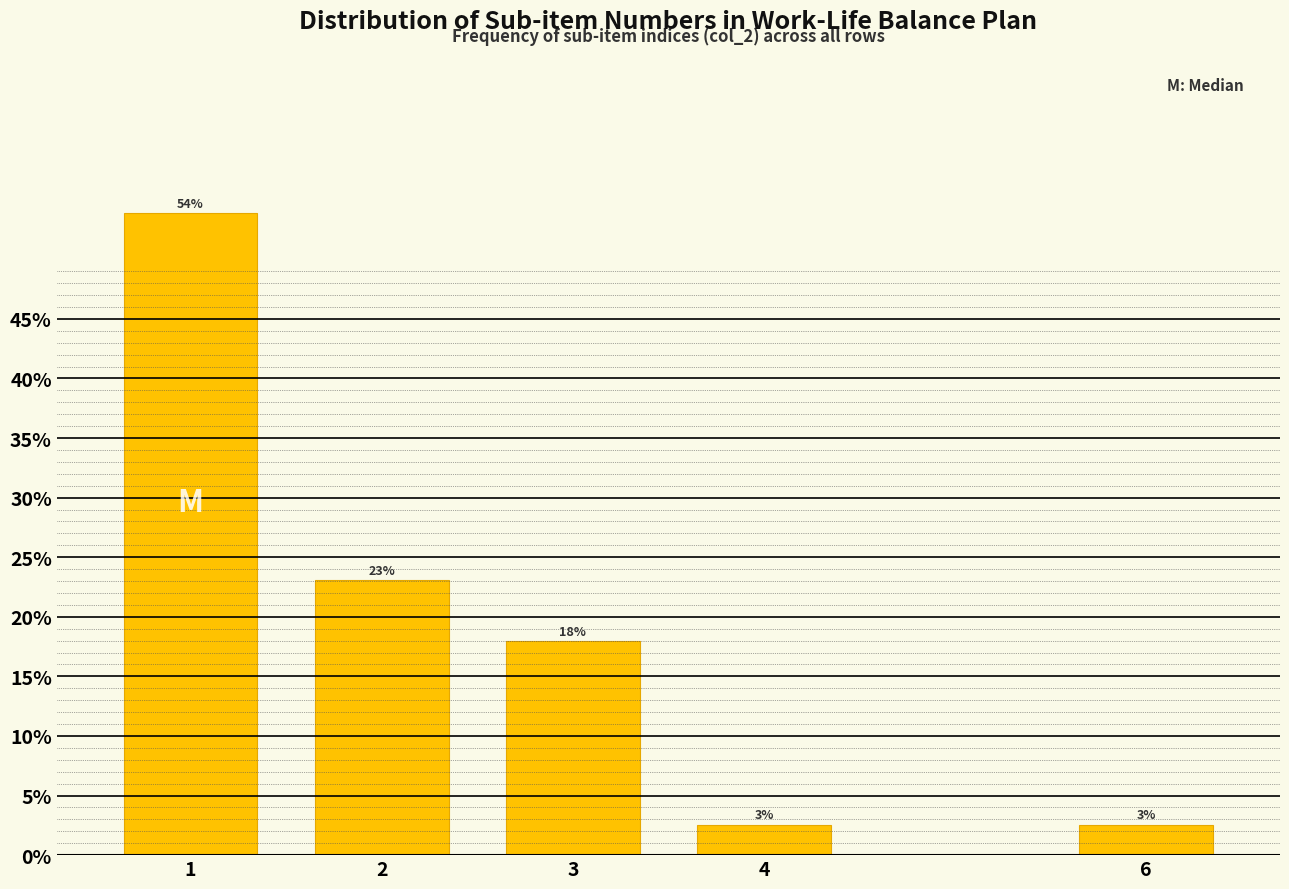

What is the approximate value at 1?

53.8